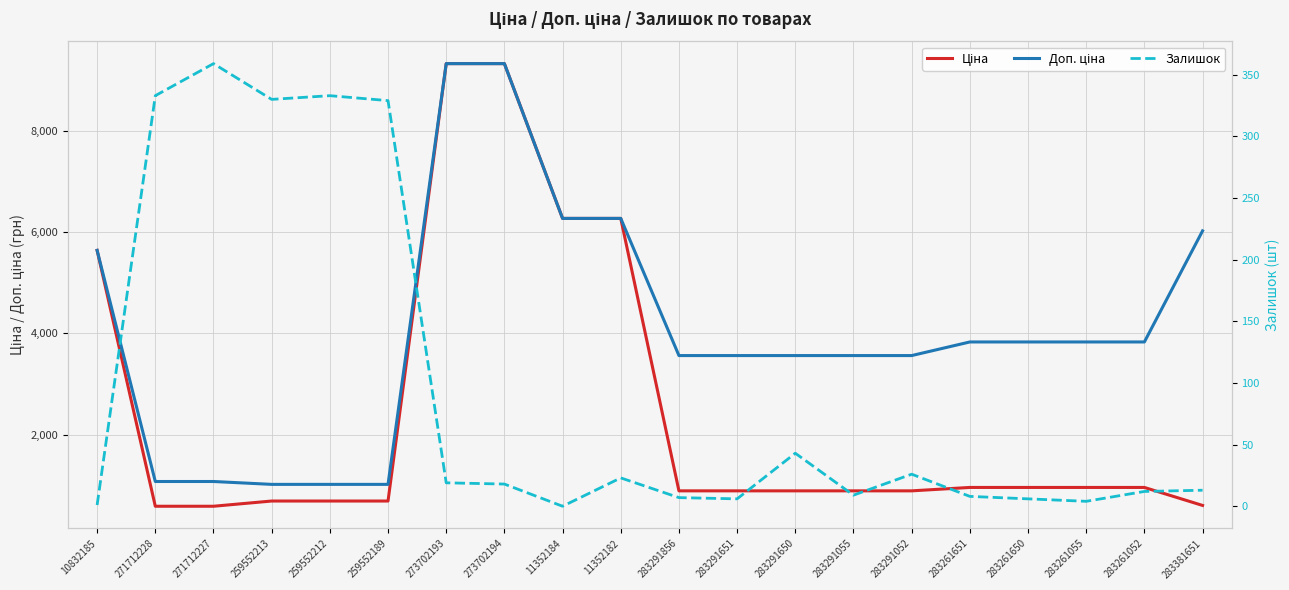

Reading right to left, what are all the values shown in this chart?

Ціна: 602.1	957.1	957.1	957.1	957.1	889.9	889.9	889.9	889.9	889.9	6266.7	6266.7	9321.4	9321.4	689.1	689.1	689.1	586.0	586.0	5636.0
Доп. ціна: 6020.8	3828.4	3828.4	3828.4	3828.4	3559.7	3559.7	3559.7	3559.7	3559.7	6266.7	6266.7	9321.4	9321.4	1017.8	1017.8	1017.8	1074.5	1074.5	5636.0
Залишок: 13.0	12.0	4.0	6.0	8.0	26.0	9.0	43.0	6.0	7.0	23.0	0.0	18.0	19.0	329.0	333.0	330.0	359.0	333.0	1.0